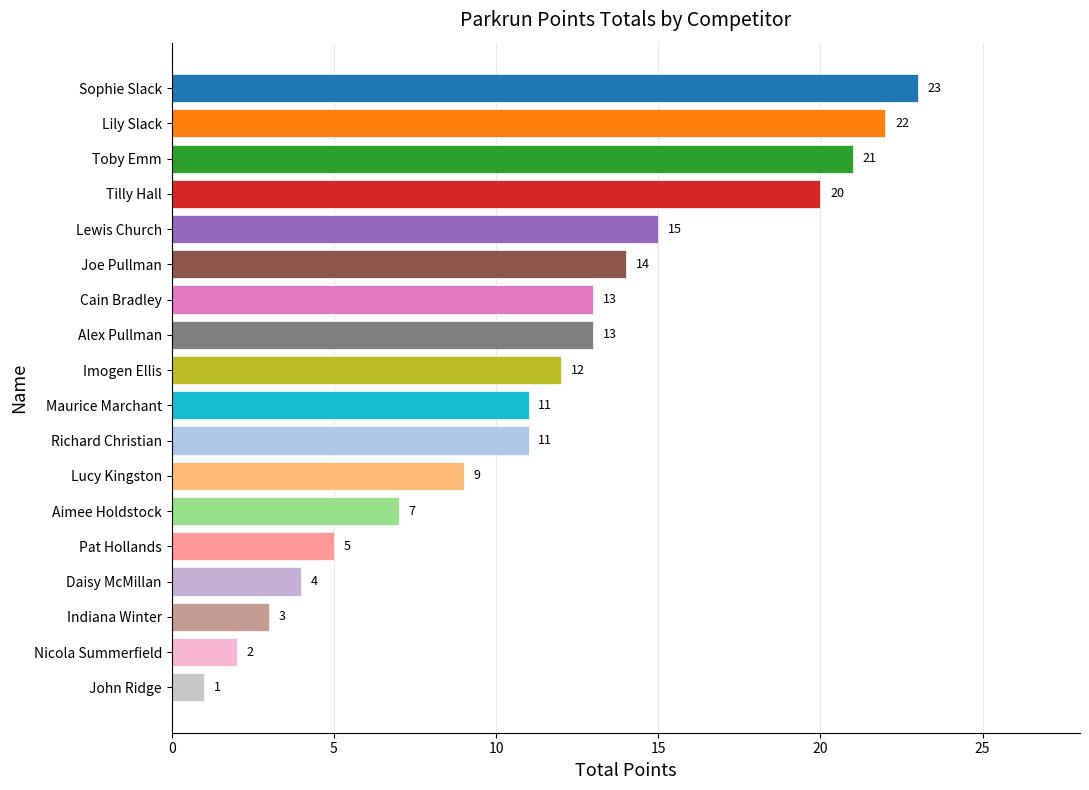

How many values are below 12?

9